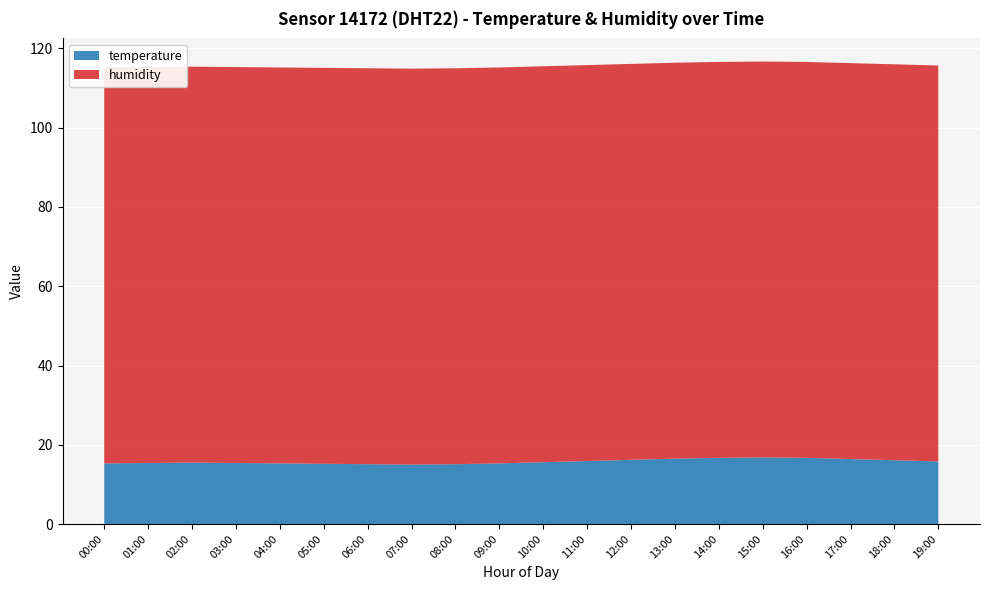

Reading left to right, what are all the values shown in this chart?

temperature: 00:00=15.3	01:00=15.4	02:00=15.5	03:00=15.4	04:00=15.3	05:00=15.2	06:00=15.1	07:00=15.0	08:00=15.1	09:00=15.3	10:00=15.6	11:00=15.9	12:00=16.2	13:00=16.5	14:00=16.7	15:00=16.8	16:00=16.7	17:00=16.4	18:00=16.1	19:00=15.8
humidity: 00:00=99.9	01:00=99.9	02:00=99.9	03:00=99.9	04:00=99.9	05:00=99.9	06:00=99.9	07:00=99.9	08:00=99.9	09:00=99.9	10:00=99.9	11:00=99.9	12:00=99.9	13:00=99.9	14:00=99.9	15:00=99.9	16:00=99.9	17:00=99.9	18:00=99.9	19:00=99.9